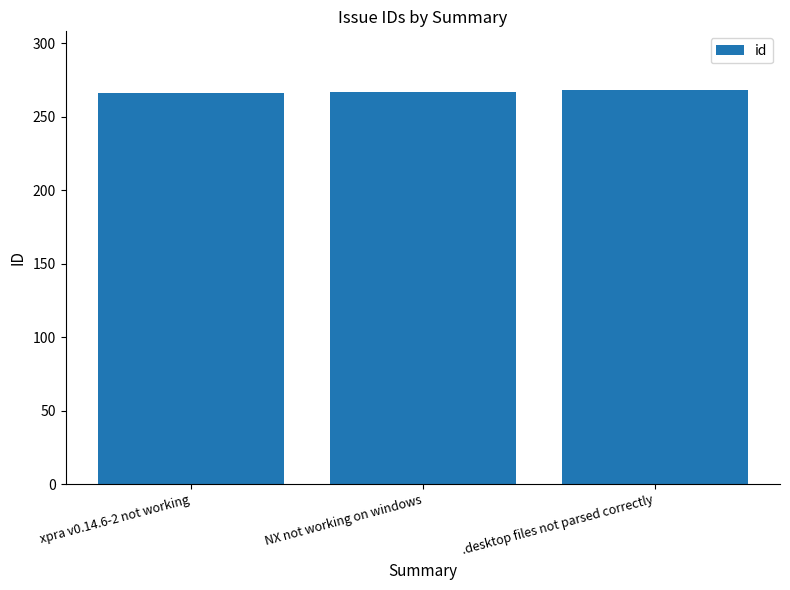

What is the maximum value shown in the chart?

268